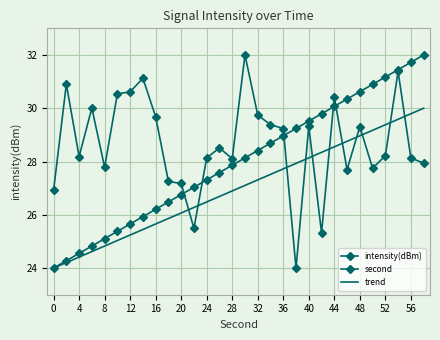

In intensity(dBm), how many points are higher than both neighbors (excluding endpoints)?

9